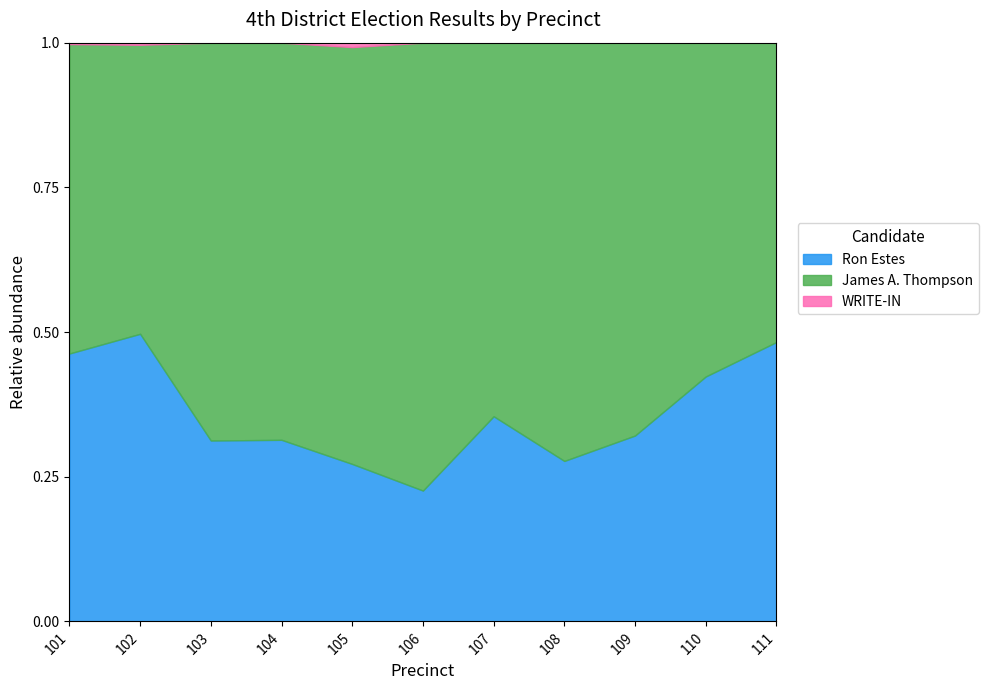

Reading left to right, what are all the values shown in this chart?

Ron Estes: 374	405	45	16	142	191	476	219	281	523	154
James A. Thompson: 432	407	99	35	376	654	867	571	594	713	165
WRITE-IN: 2	3	0	0	4	0	0	0	0	0	0